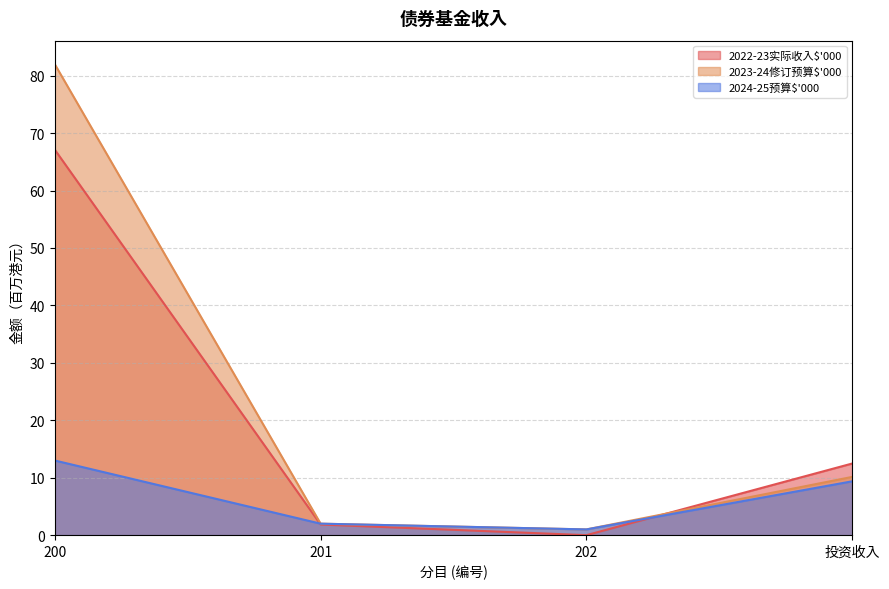

At which label is 2023-24修订预算$'000 closest to 41?

投资收入